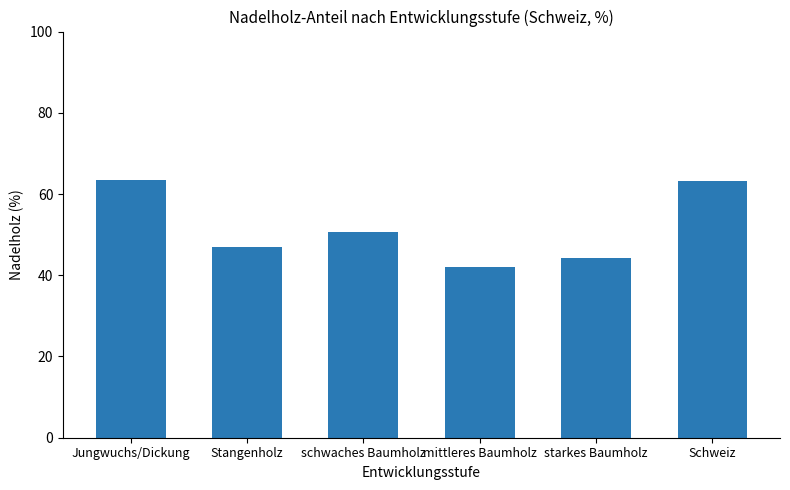

Approximately how many times larger is the value at starkes Baumholz compared to Schweiz?

0.7